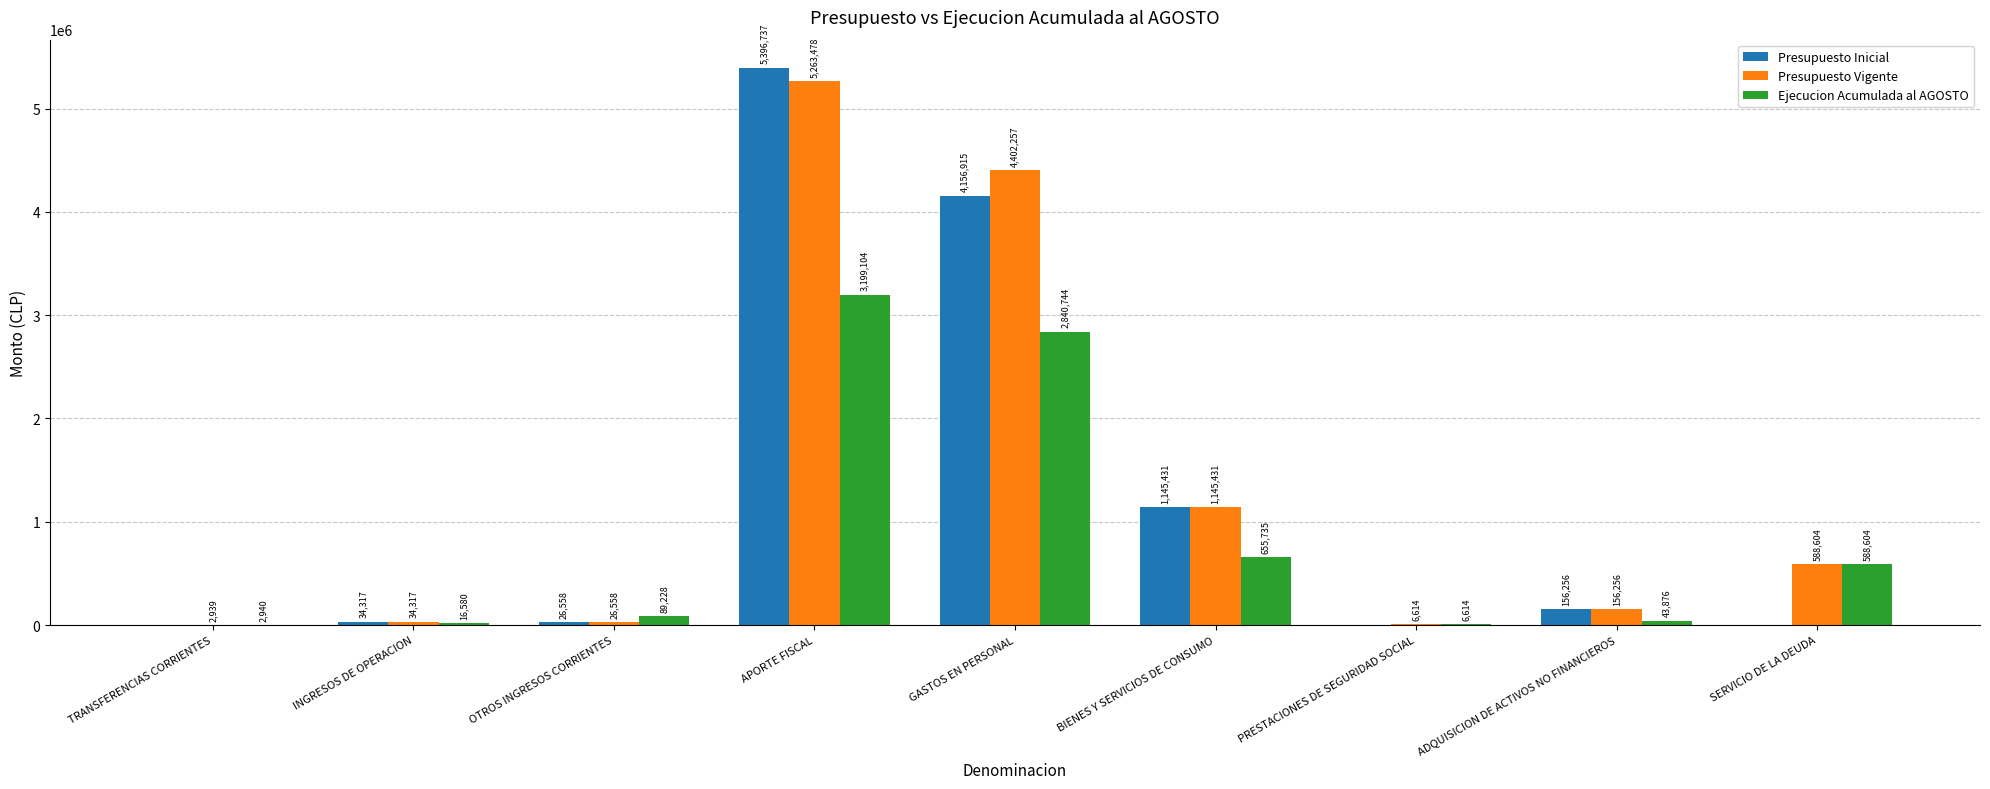

Which series changed the most between TRANSFERENCIAS CORRIENTES and PRESTACIONES DE SEGURIDAD SOCIAL?

Presupuesto Vigente